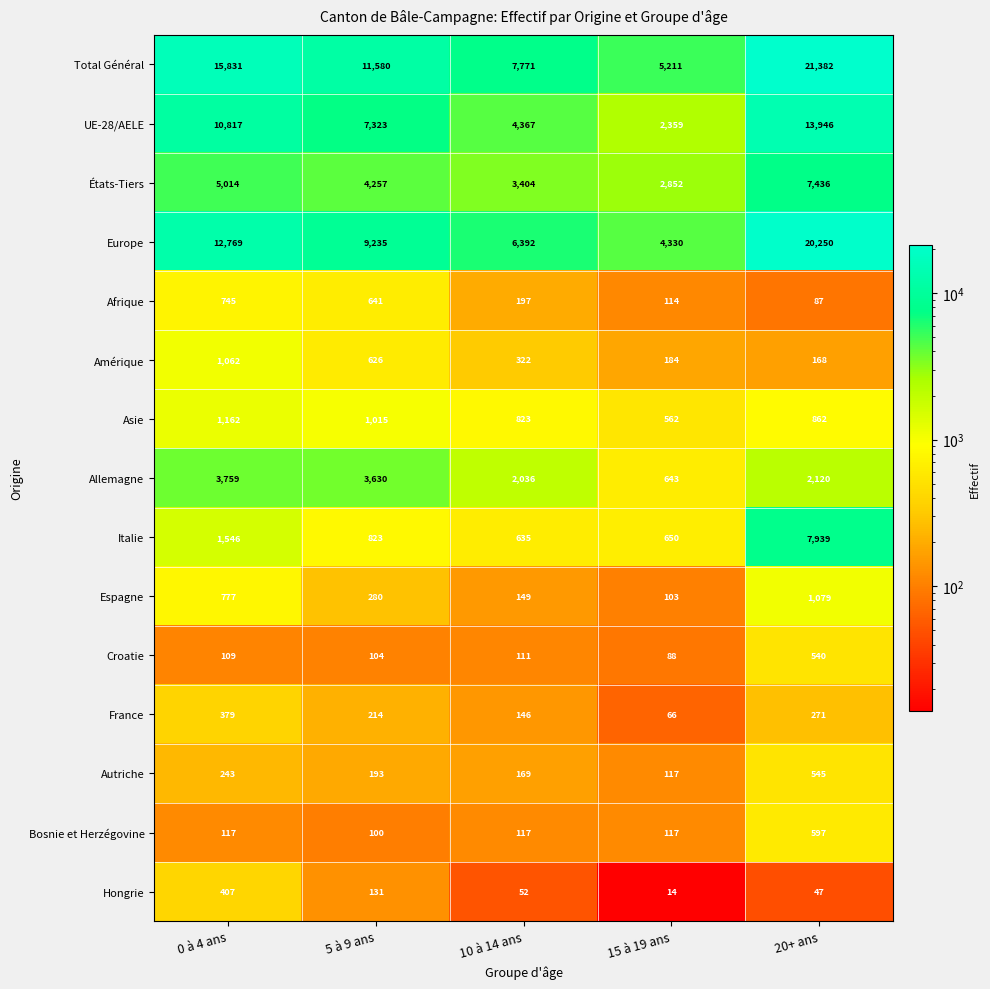

Count the number of categories in the chart.

5